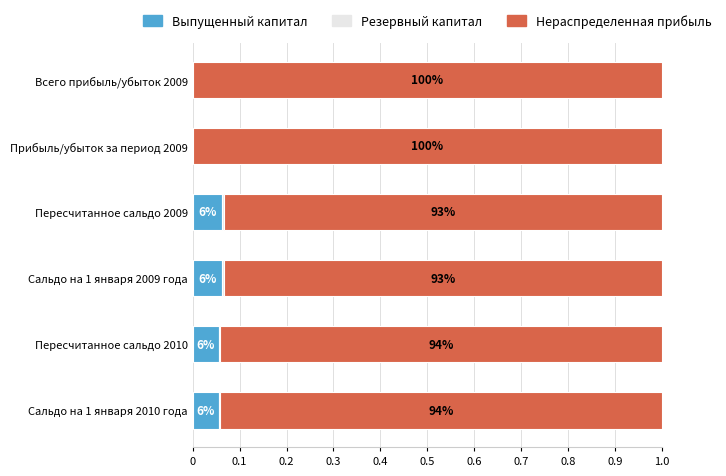

Reading right to left, what are all the values shown in this chart?

Выпущенный капитал: 0.0	0.0	0.1	0.1	0.1	0.1
Резервный капитал: 0.0	0.0	0.0	0.0	0.0	0.0
Нераспределенная прибыль: 1.0	1.0	0.9	0.9	0.9	0.9